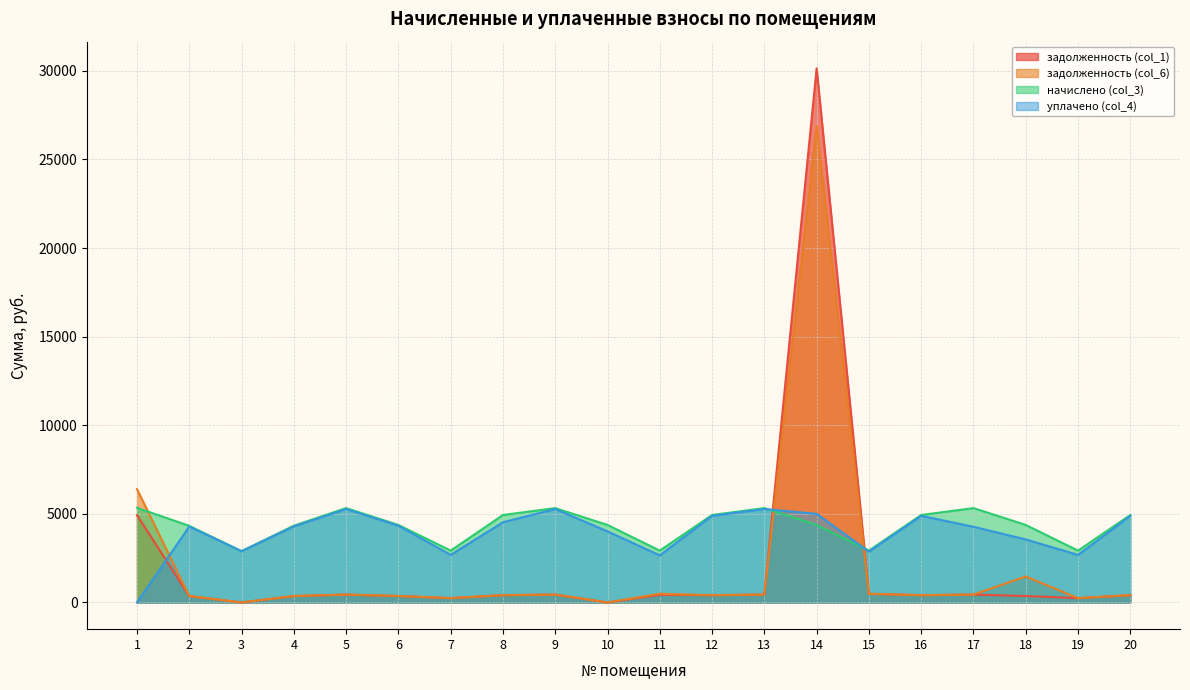

The value of уплачено (col_4) at 2 is 1935.6. True or false?

False